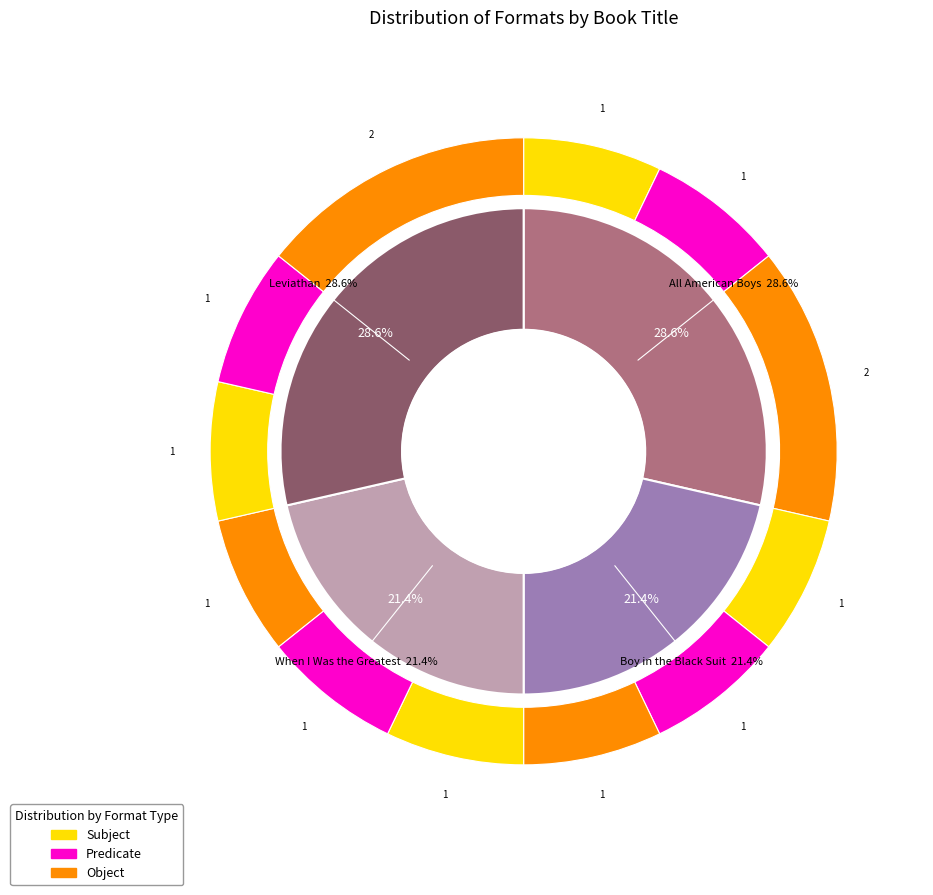

Is When I Was the Greatest the majority of the pie?

No